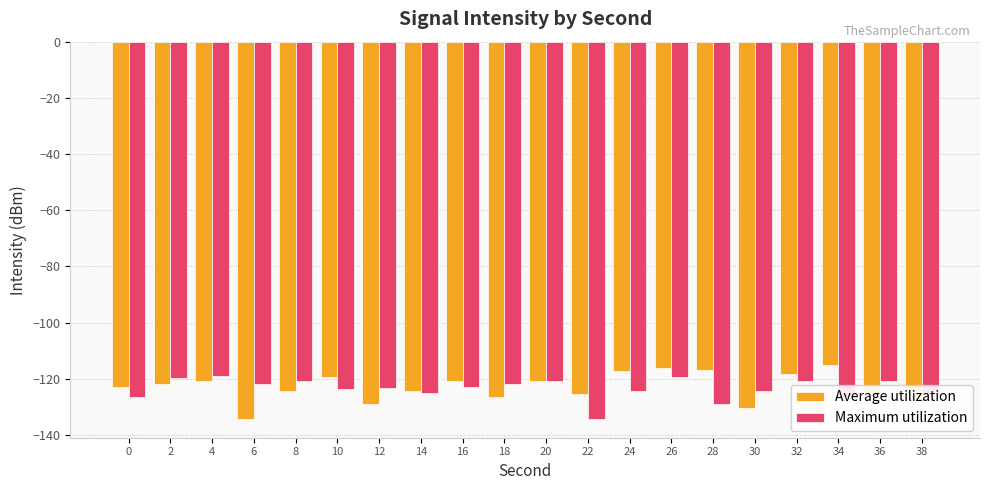

What is the minimum value shown in the chart?

-134.2